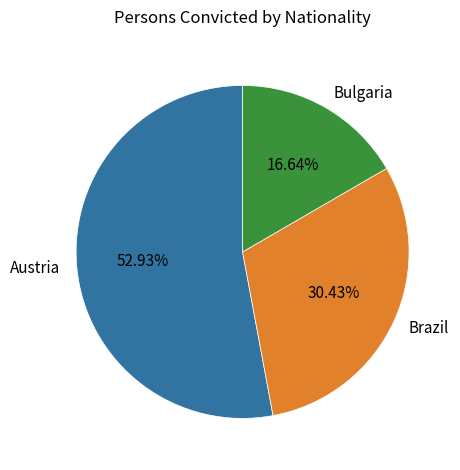

Which has a higher value, Brazil or Bulgaria?

Brazil